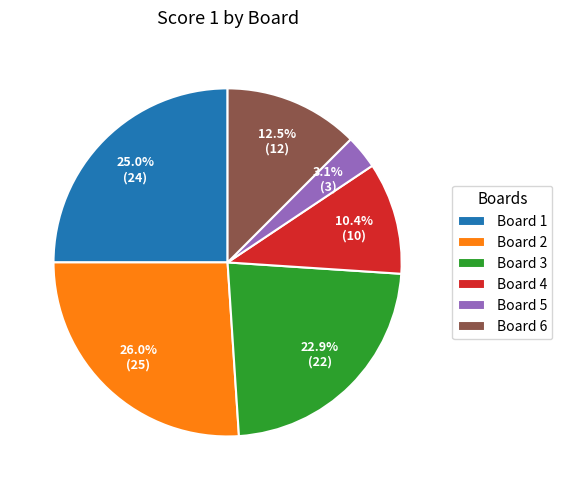

To the nearest percent, what is the average slice percentage?

17%